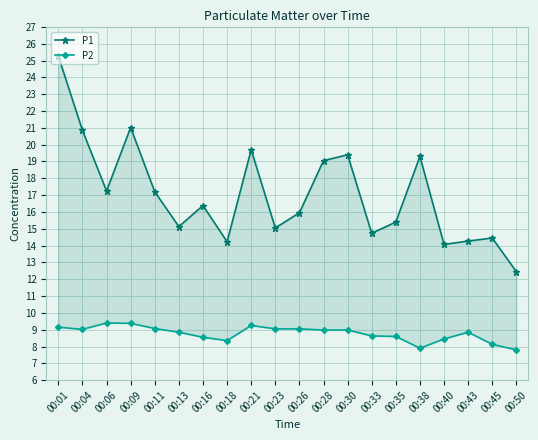

True or false: P1 has more than 1 points higher than both neighbors.

True